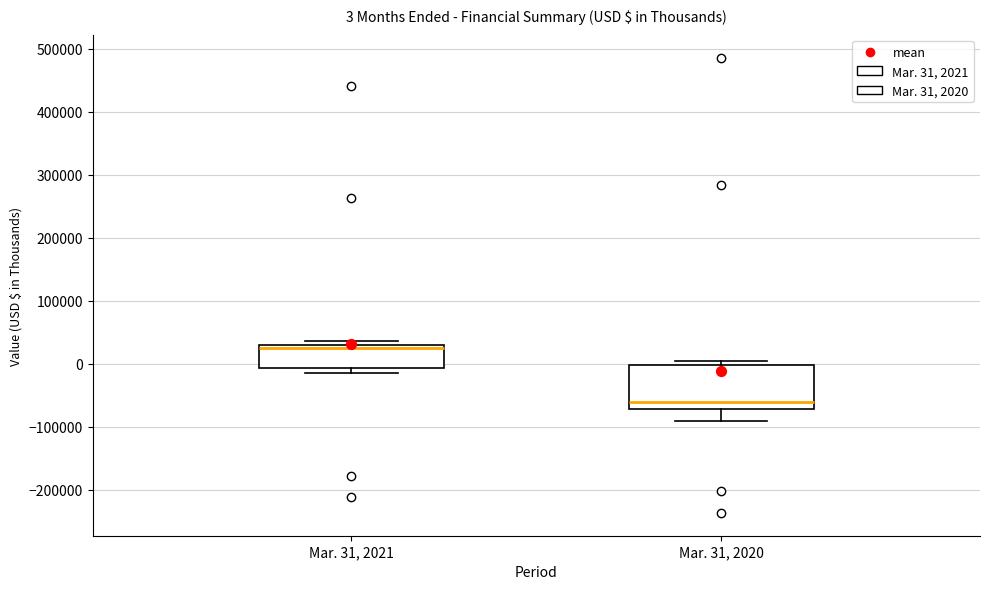

Comparing the boxes themselves (not the whiskers), which one is the tallest?

Mar. 31, 2020